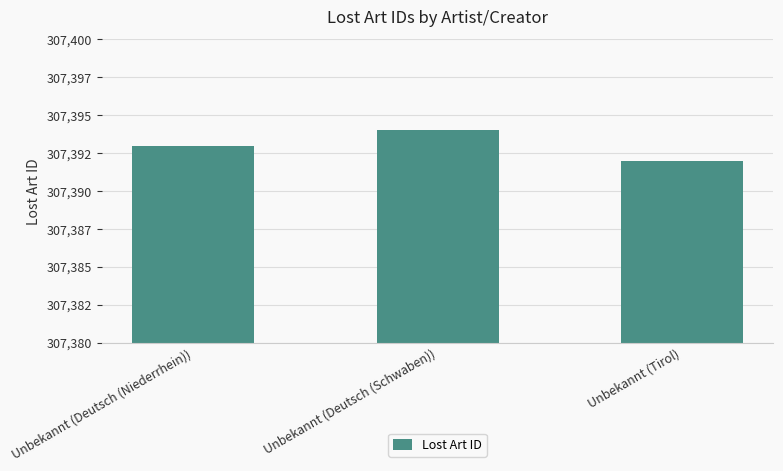

True or false: the data shows 138069 at Unbekannt (Deutsch (Niederrhein)).

False